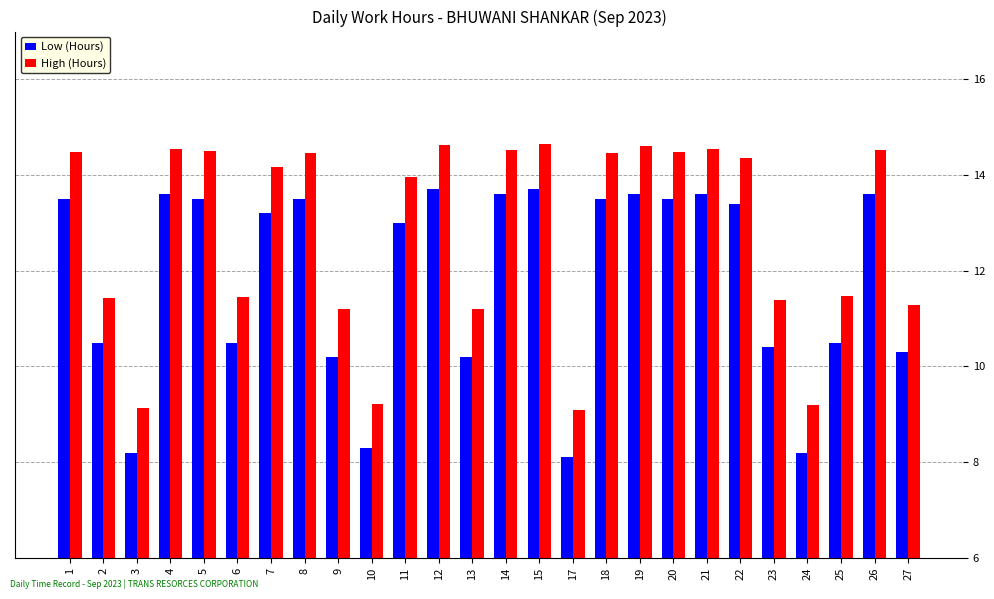

What is the sum of the Low (Hours) values at 7 and 15?

26.9